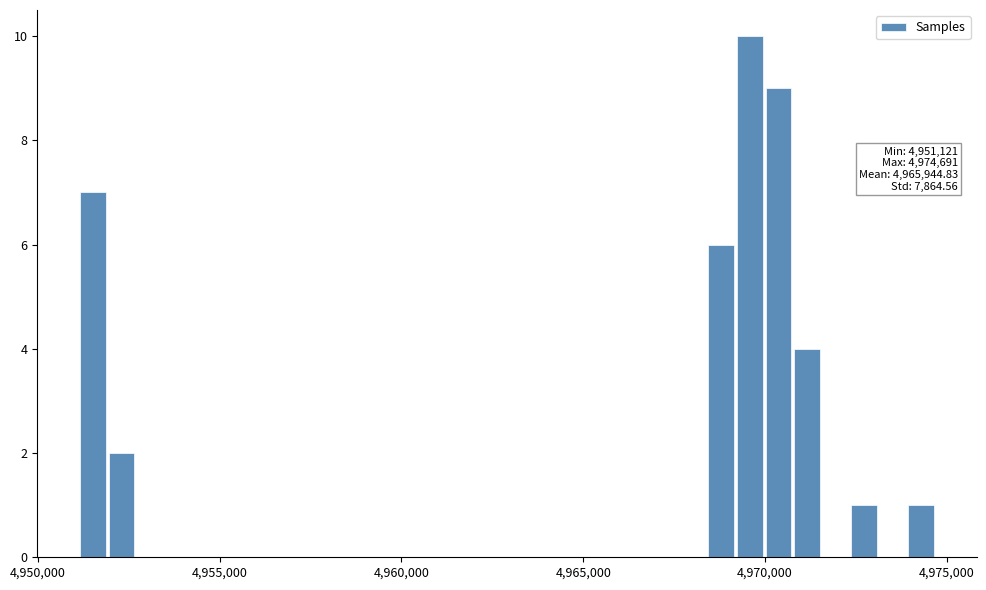

Read against the x-axis, roughly where is the centre of the tallest bar?

4969500